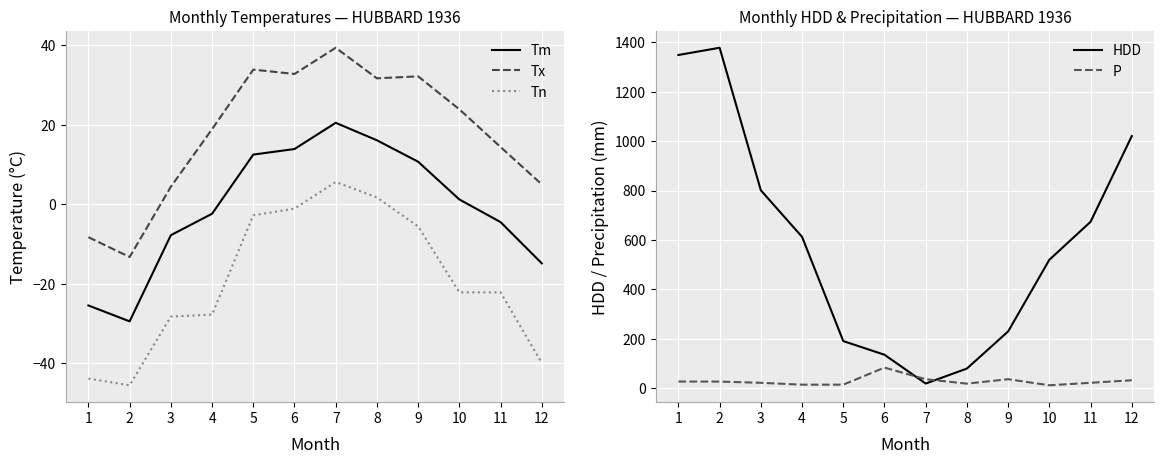

Where is the first local minimum for Tm?

2